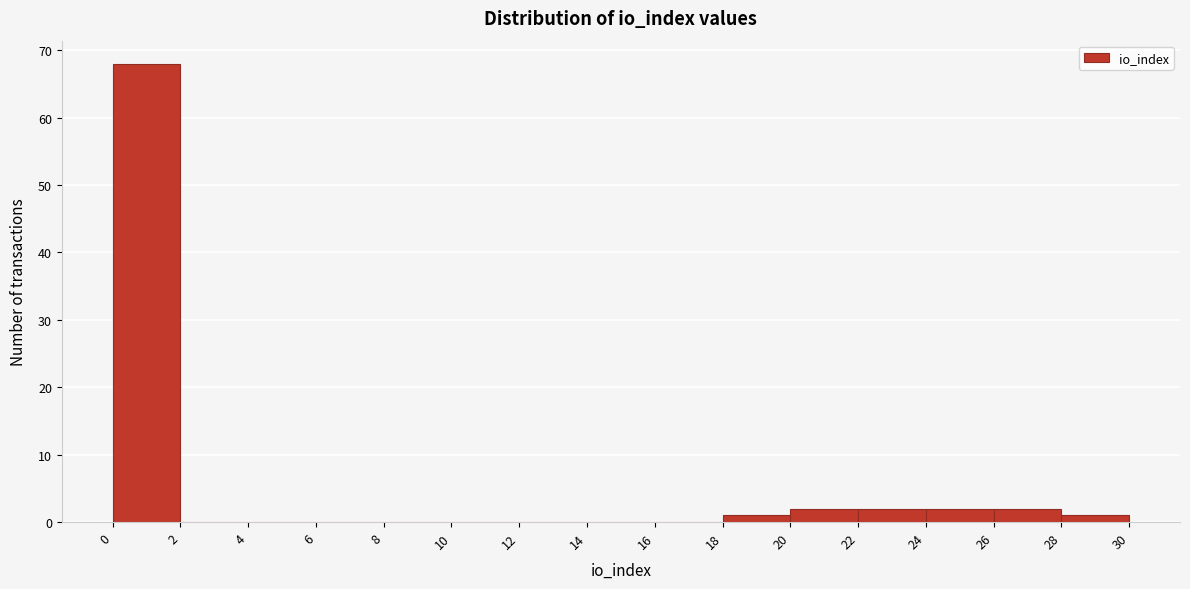

Reading left to right, list every bar in this chart as the range it spans on the x-axis followed by its height. The values are not printed on the chart, so give them approximately, as read against the axis.

0 to 2: 68
2 to 4: 0
4 to 6: 0
6 to 8: 0
8 to 10: 0
10 to 12: 0
12 to 14: 0
14 to 16: 0
16 to 18: 0
18 to 20: 1
20 to 22: 2
22 to 24: 2
24 to 26: 2
26 to 28: 2
28 to 30: 1